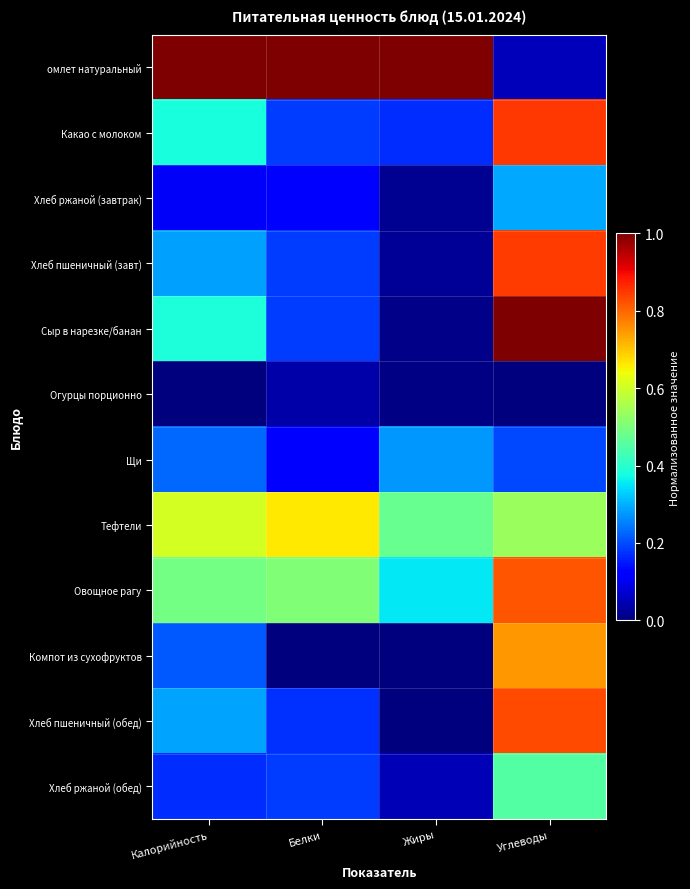

Between Белки and Калорийность, which is larger?

Белки